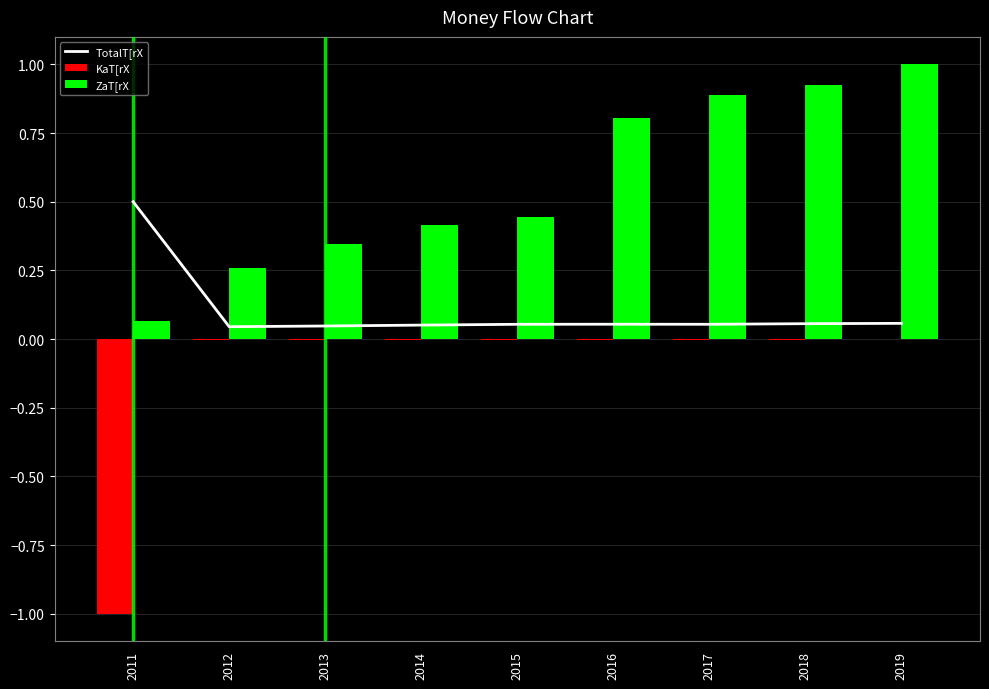

How many data points does each series have?

9